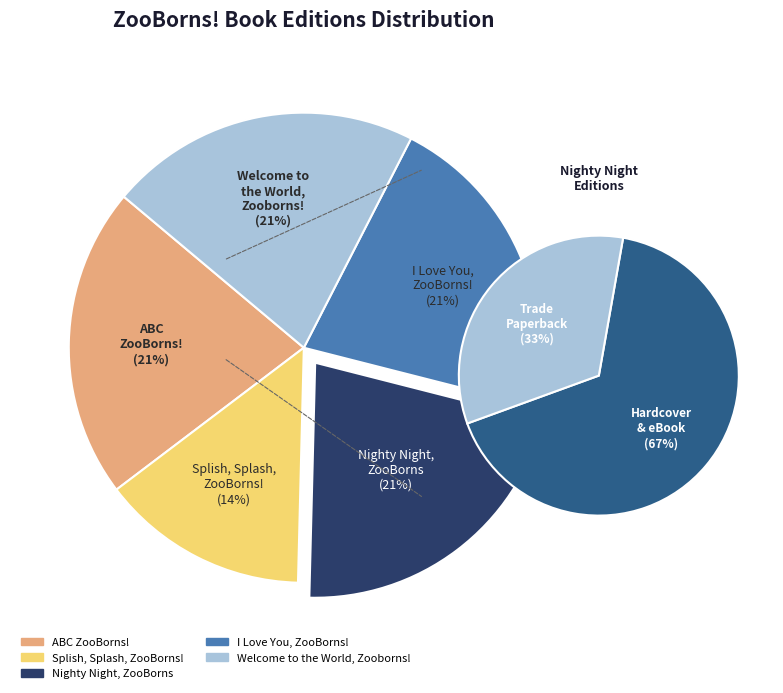

Do Welcome to the World, Zooborns! and Nighty Night, ZooBorns together represent more than half of the pie?

No